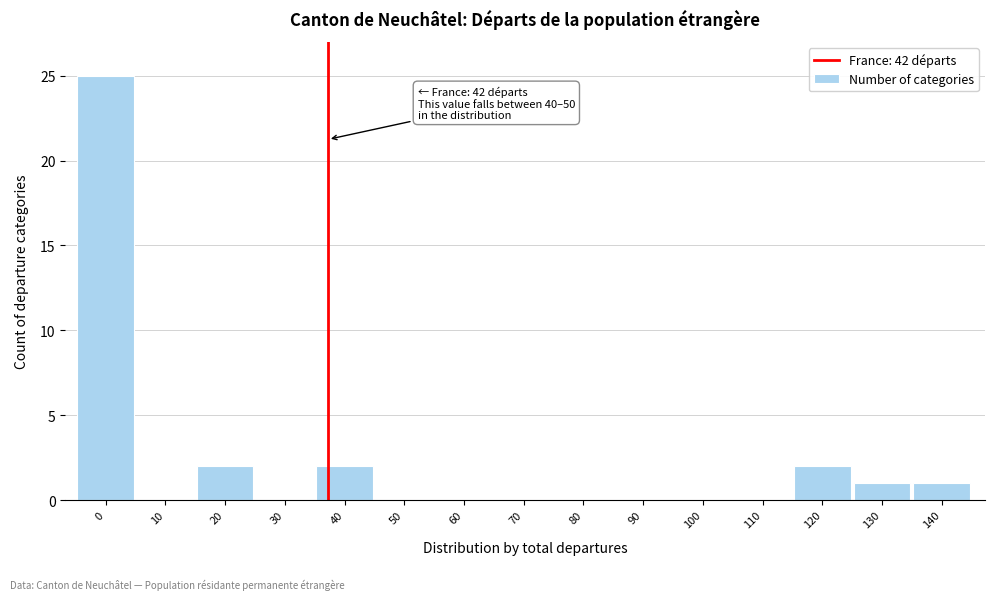

Reading left to right, what are all the values shown in this chart?

0=25	10=0	20=2	30=0	40=2	50=0	60=0	70=0	80=0	90=0	100=0	110=0	120=2	130=1	140=1